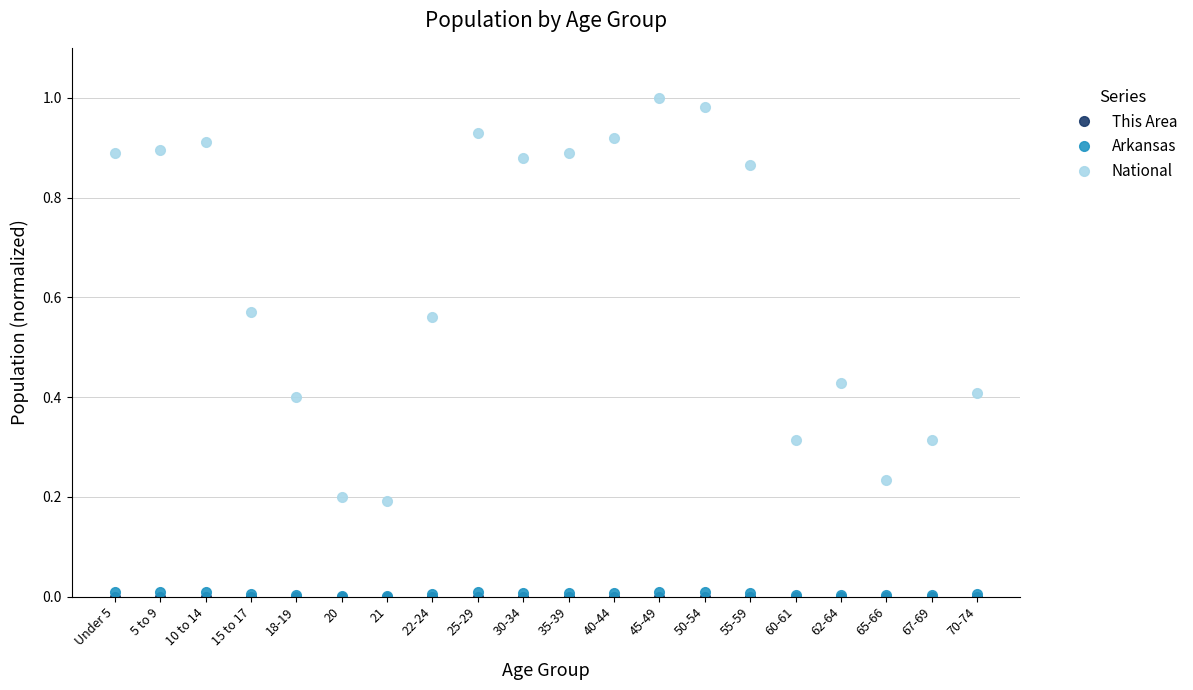

Which series has the largest total across all categories?

National